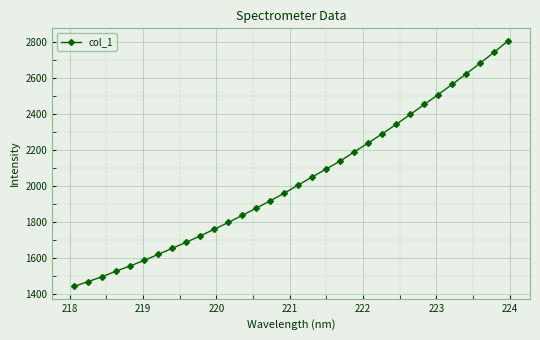

What is the sum of all values?

65024.2